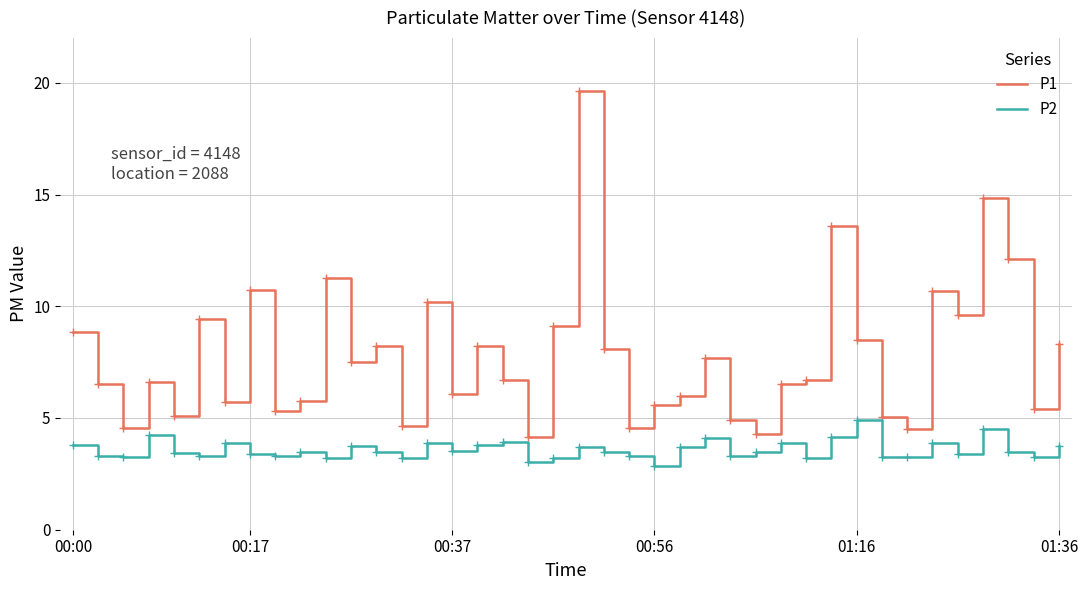

What is the difference between the maximum and minimum values in the P1 series?

15.5